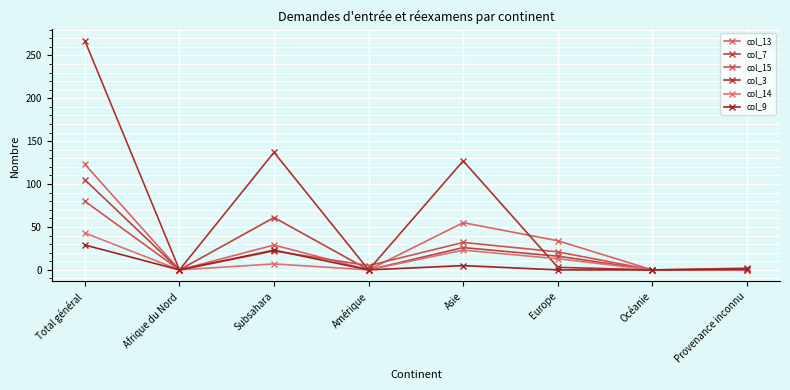

Where is the first local maximum for col_7?

Subsahara